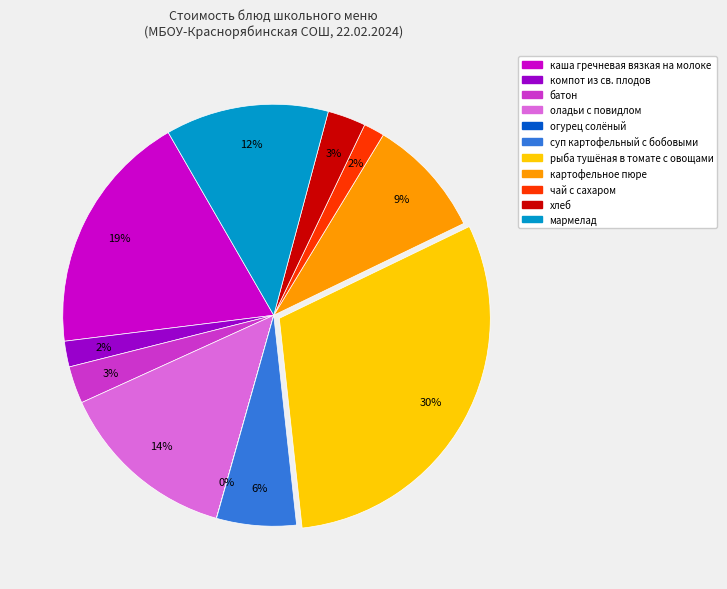

To the nearest percent, what is the difference between the largest and smallest slice percentages?

30%